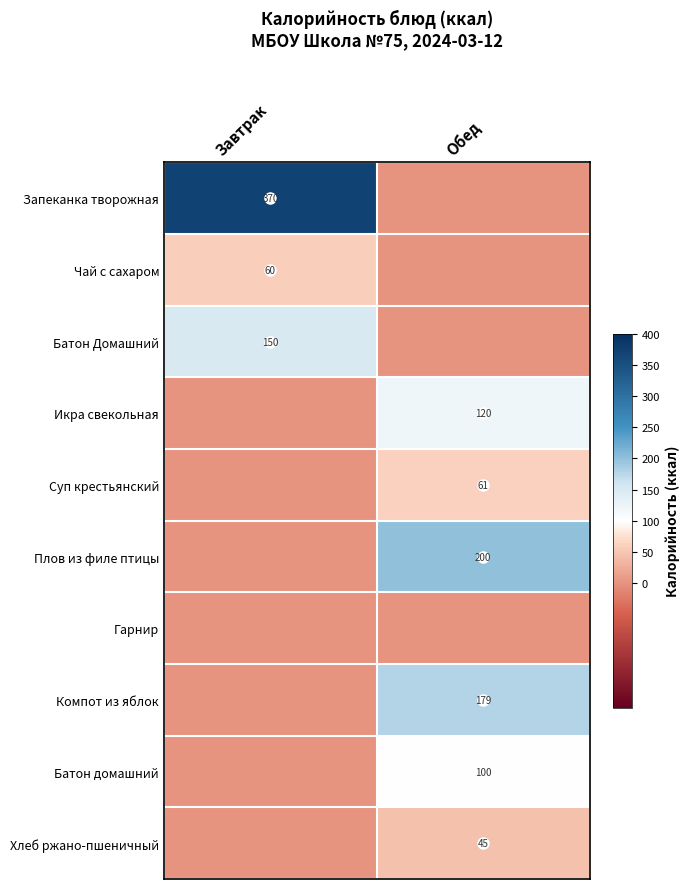

Rank the series at Завтрак from highest to lowest value.

Запеканка творожная, Батон Домашний, Чай с сахаром, Икра свекольная, Суп крестьянский, Плов из филе птицы, Гарнир, Компот из яблок, Батон домашний, Хлеб ржано-пшеничный